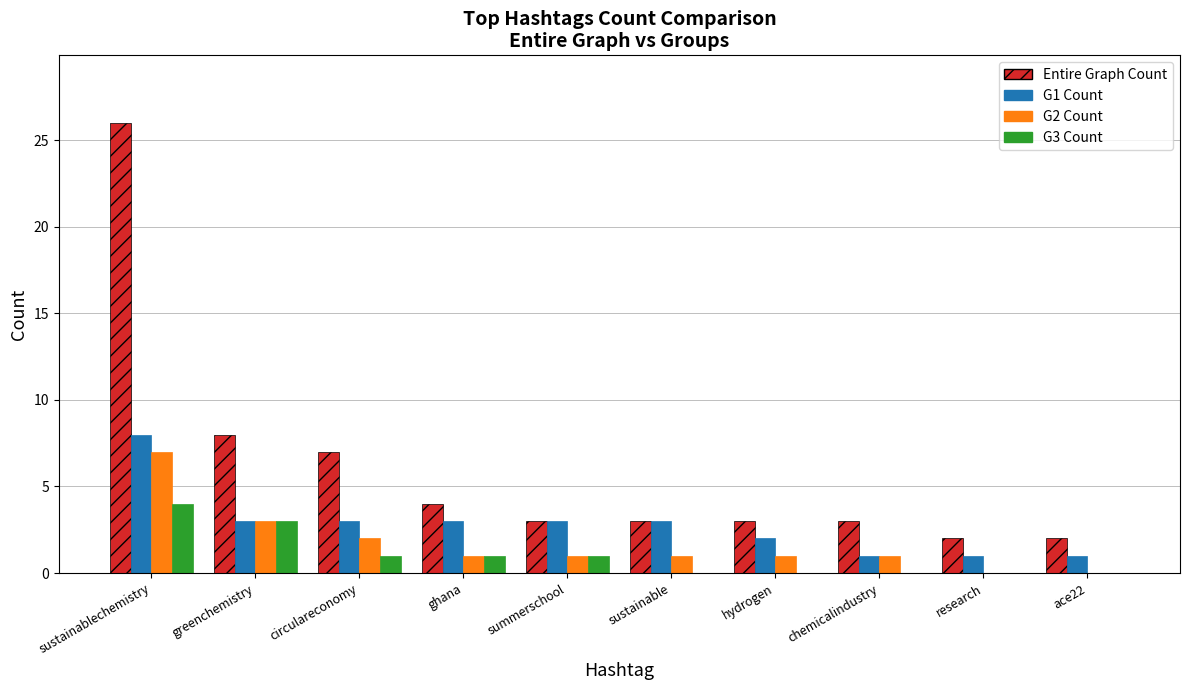

How many groups of bars are there?

10